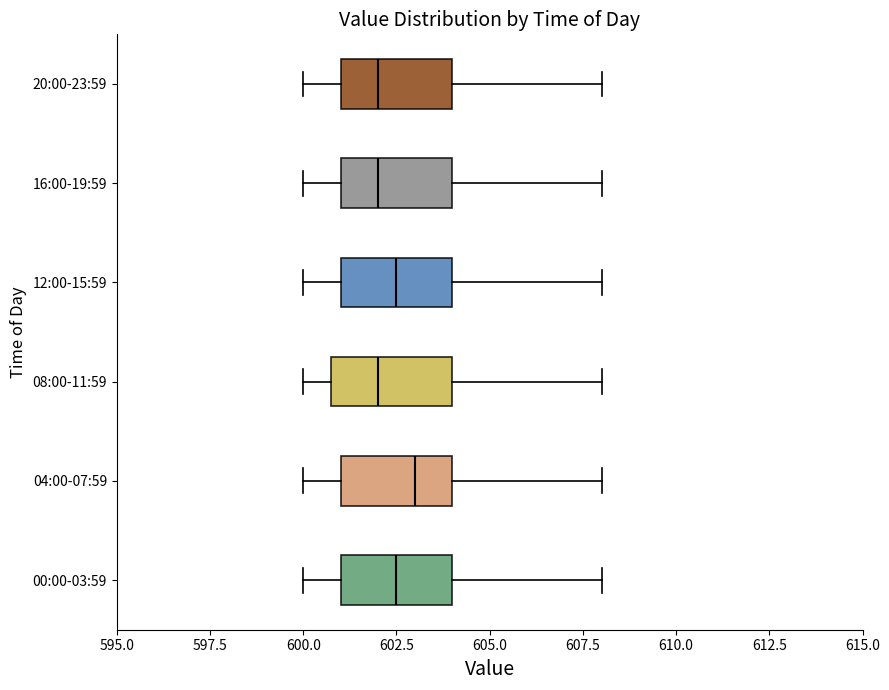

Reading bottom to top, read every box against the x-axis: the position of its median line, the range the box covers, and the ends of its whiskers. The values are not printed on the chart, so give them approximately, as read against the axis.

00:00-03:59: median 602.5, box 601.0 to 604.0, whiskers 600.0 to 608.0
04:00-07:59: median 603.0, box 601.0 to 604.0, whiskers 600.0 to 608.0
08:00-11:59: median 602.0, box 601.0 to 604.0, whiskers 600.0 to 608.0
12:00-15:59: median 602.5, box 601.0 to 604.0, whiskers 600.0 to 608.0
16:00-19:59: median 602.0, box 601.0 to 604.0, whiskers 600.0 to 608.0
20:00-23:59: median 602.0, box 601.0 to 604.0, whiskers 600.0 to 608.0